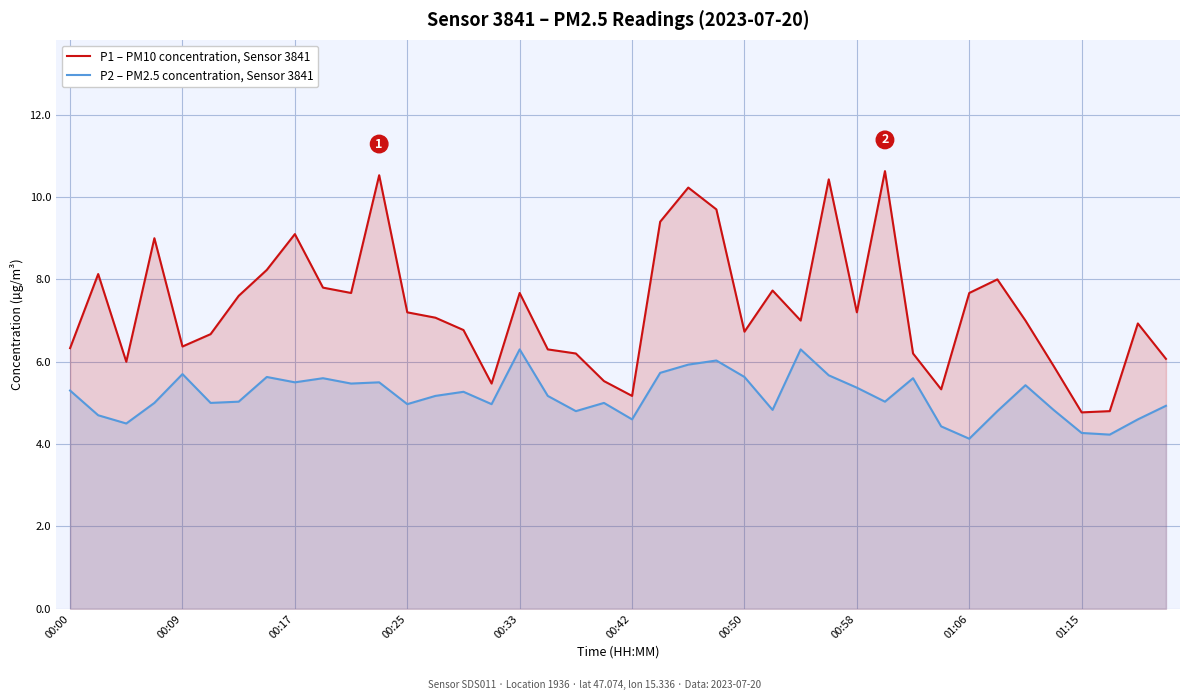

Which series has the largest range (max minus min)?

P1 – PM10 concentration, Sensor 3841